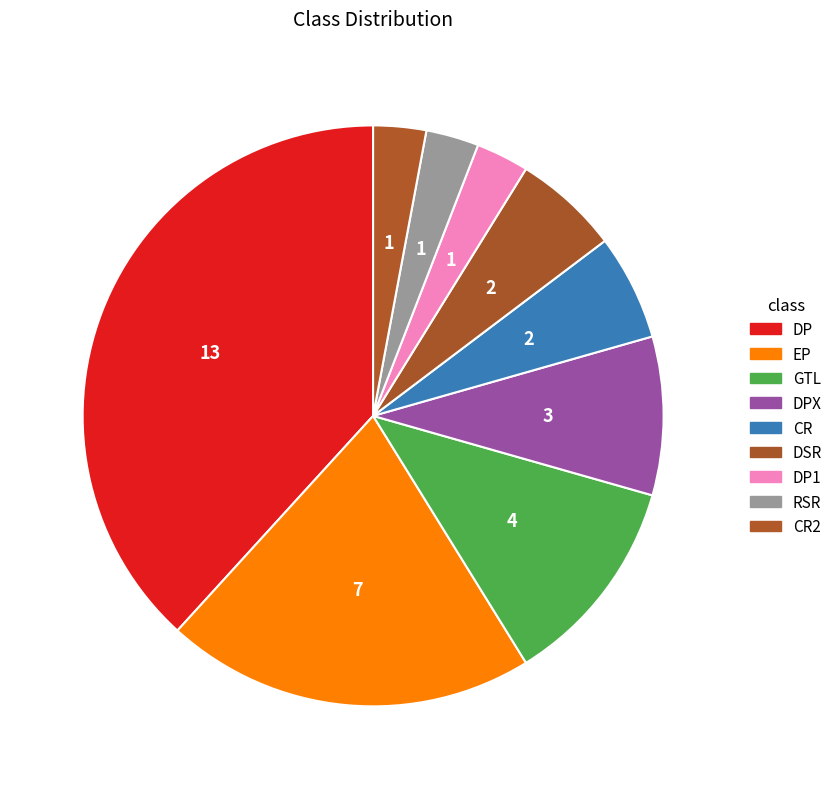

How many slices are in this pie chart?

9